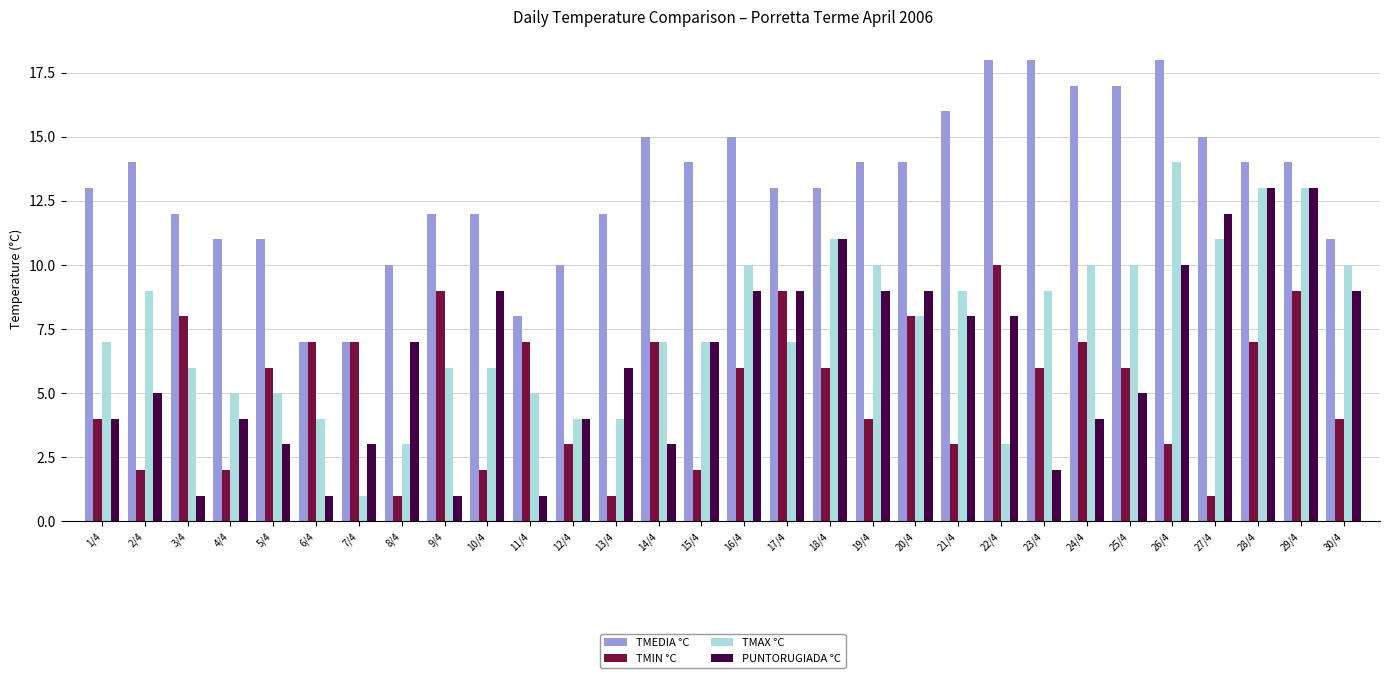

List the series in order of their peak value, lowest first.

TMIN °C, PUNTORUGIADA °C, TMAX °C, TMEDIA °C